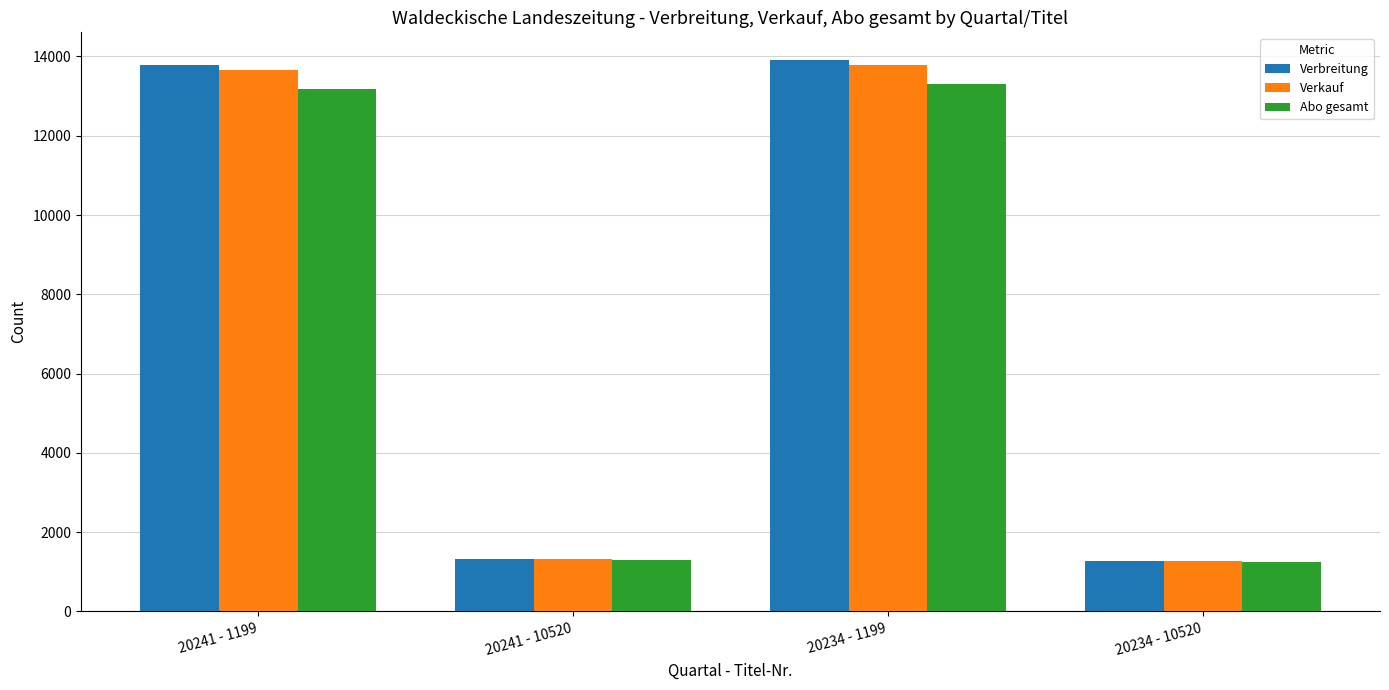

What is the difference between the Abo gesamt values at 20234 - 1199 and 20234 - 10520?

12050